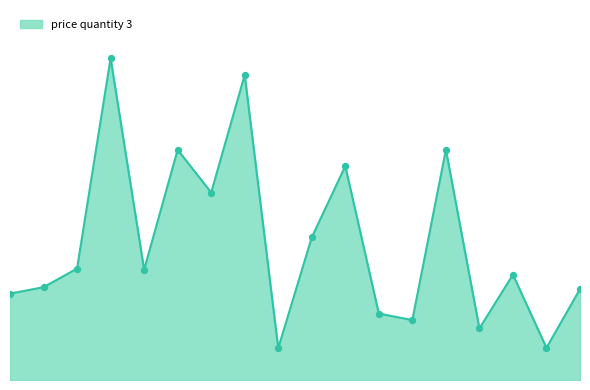

Does the chart have visible grid lines?

No